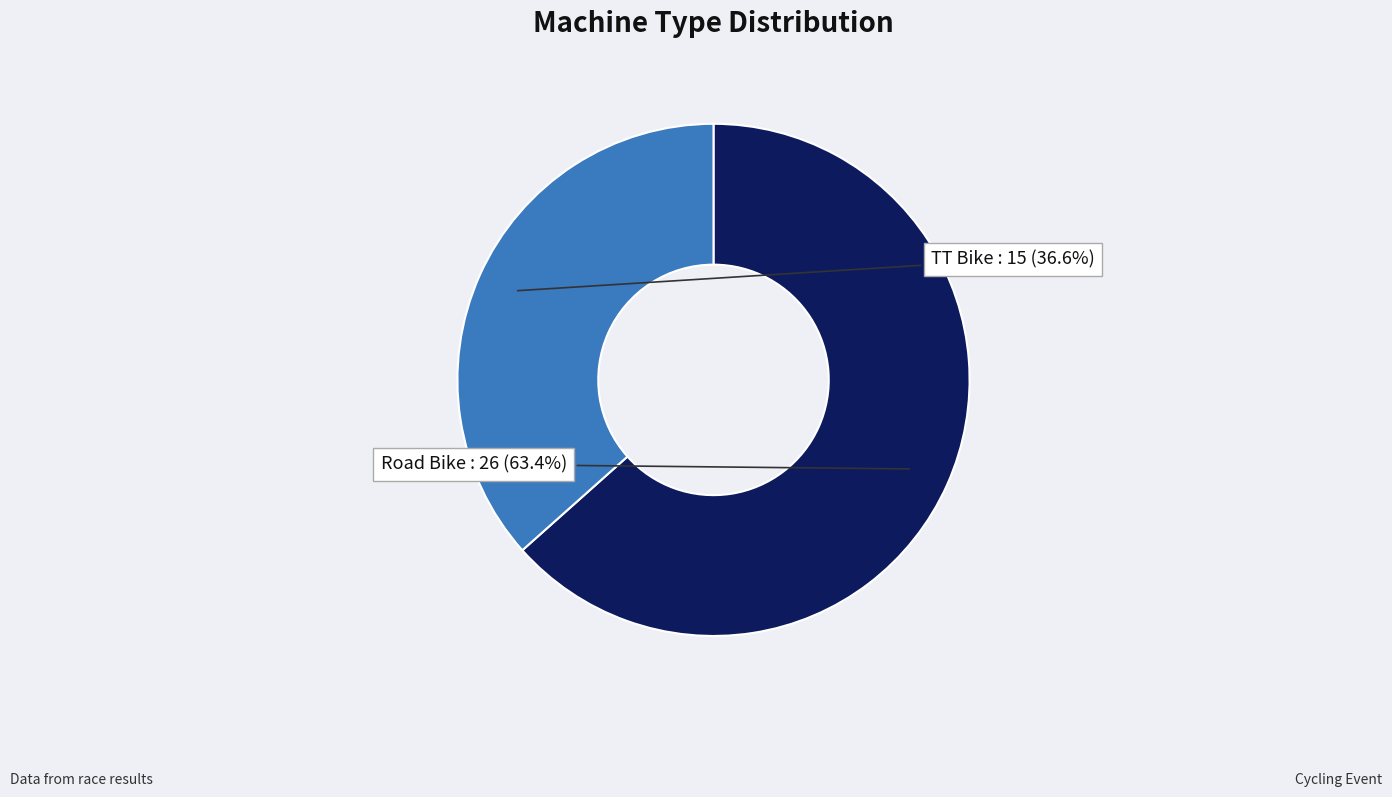

The Road Bike slice represents 63% of the pie. True or false?

True